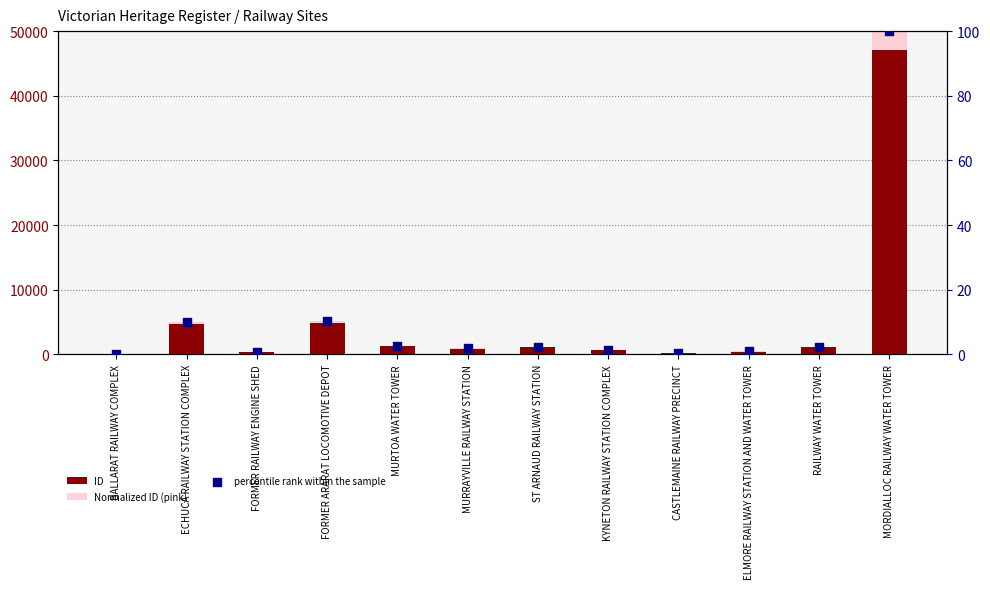

What is the total value across all series at MURRAYVILLE RAILWAY STATION?

1789.3